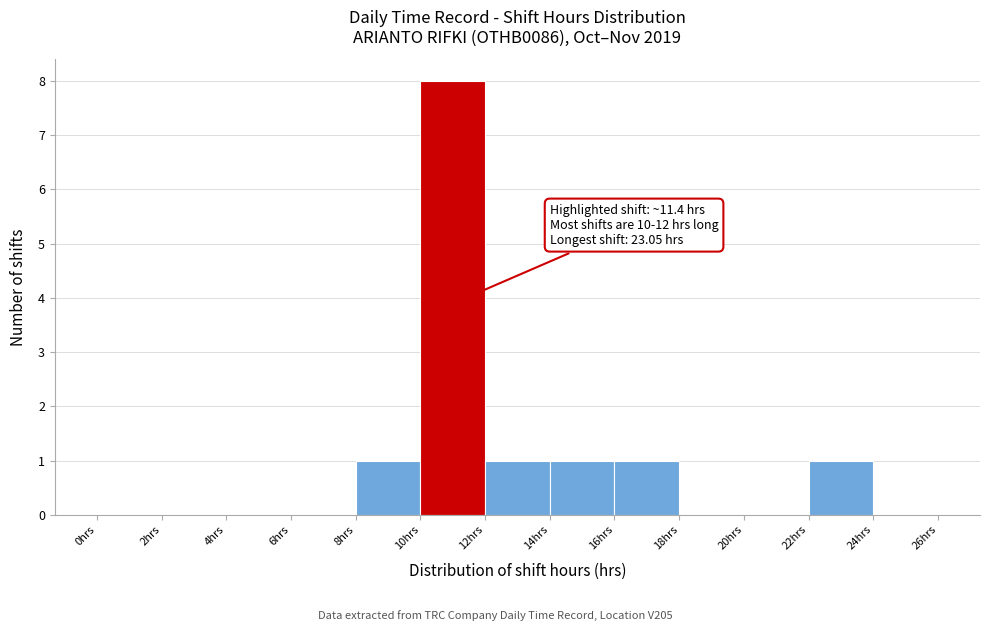

Over which range of the x-axis is the bar tallest?

10 to 12